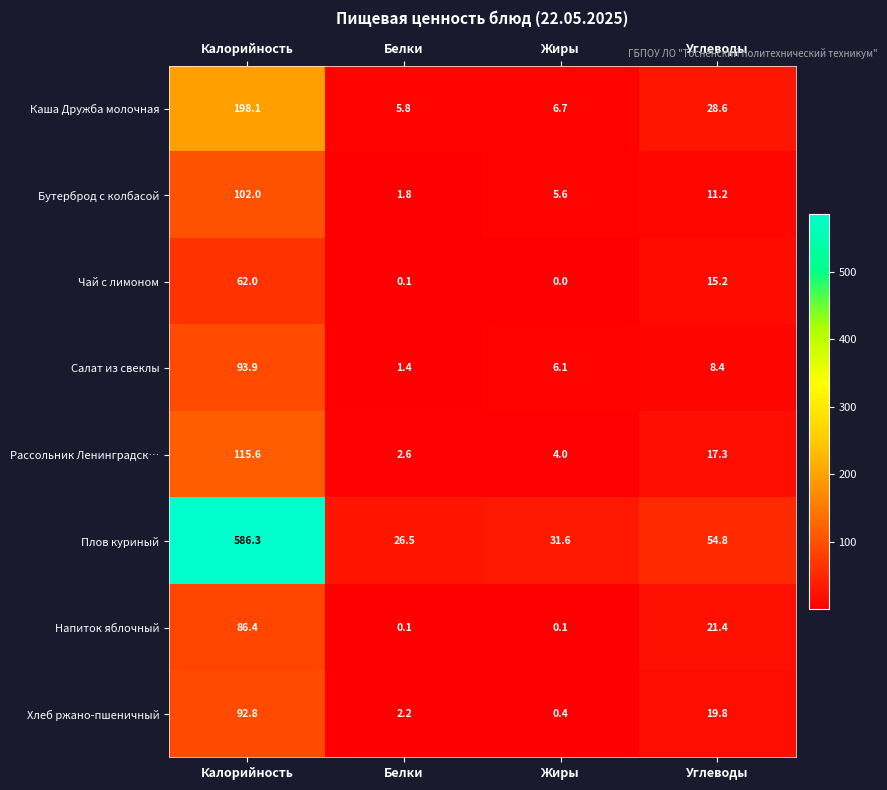

What is the sum of all Напиток яблочный values?

108.0